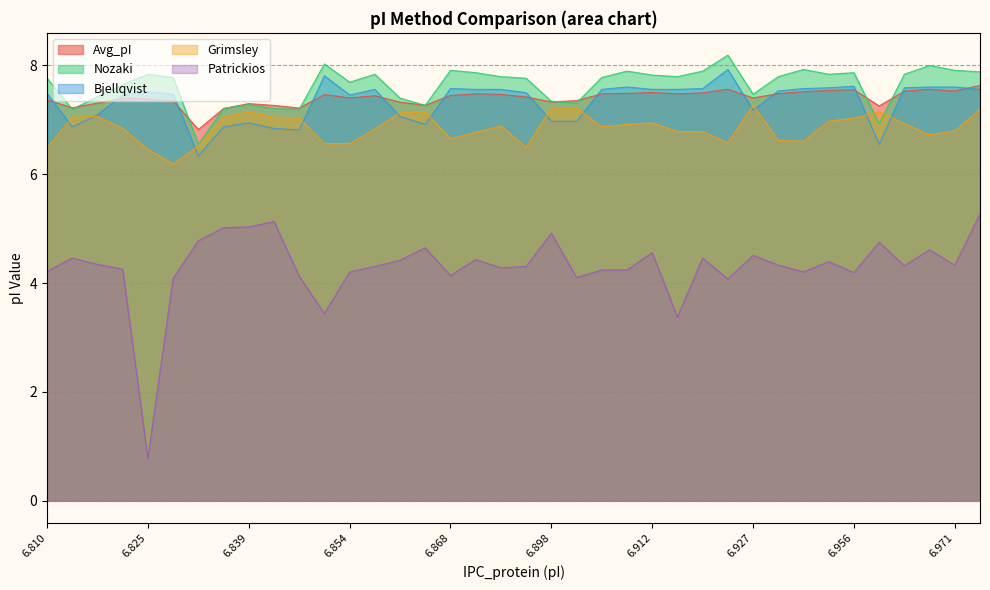

How many times do Nozaki and Avg_pI cross each other?

10